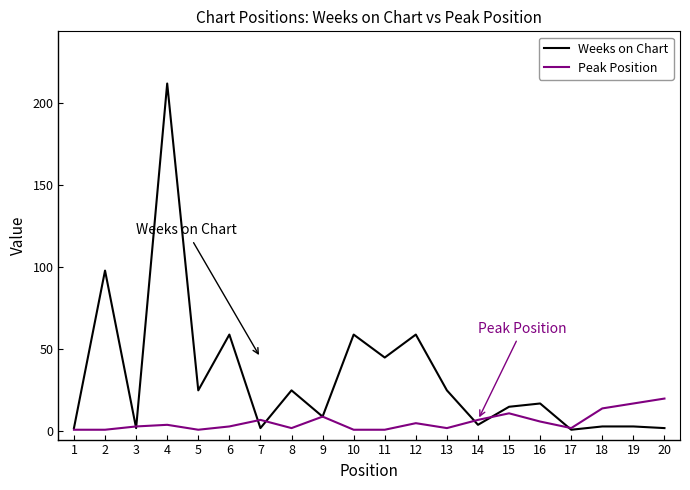

List the series in order of their peak value, highest first.

Weeks on Chart, Peak Position